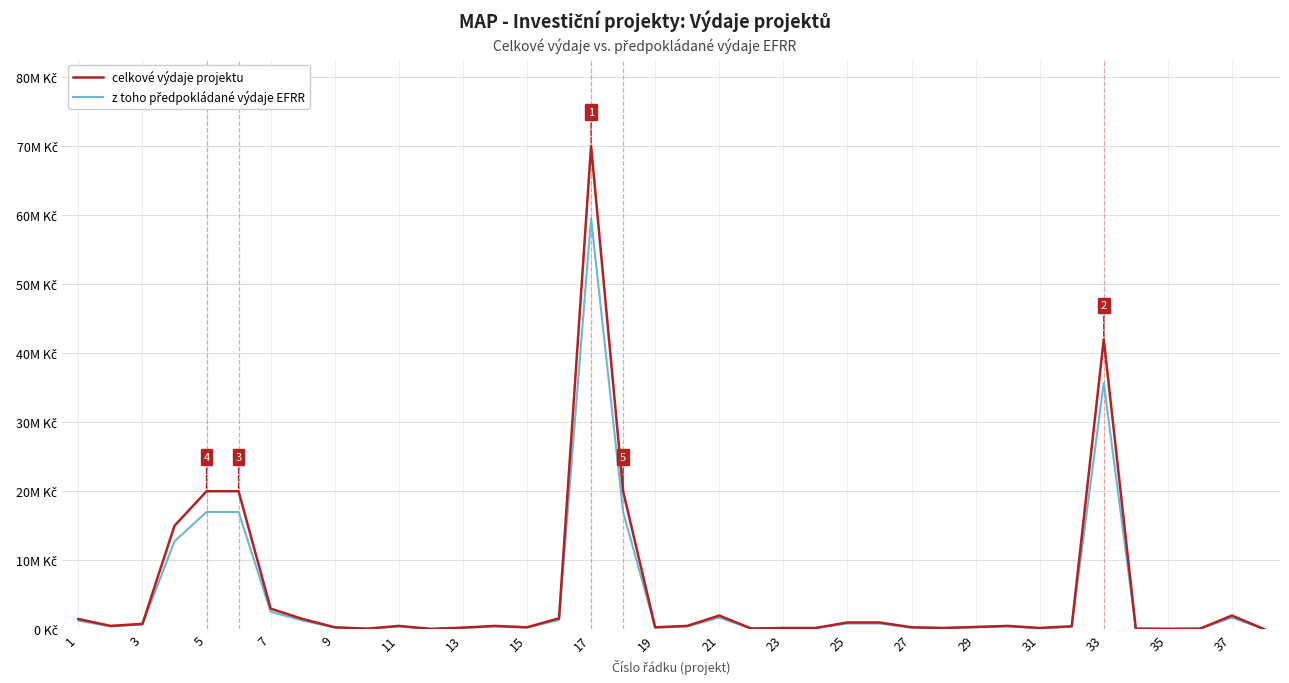

Reading right to left, transcribe all the data shown in this chart.

celkové výdaje projektu: 45000	2000000	100000	80000	100000	42000000	450000	200000	500000	350000	200000	300000	1000000	1000000	200000	200000	120000	2000000	500000	300000	20000000	70000000	1600000	300000	500000	250000	70000	500000	100000	300000	1500000	3000000	20000000	20000000	15000000	800000	500000	1500000
z toho předpokládané výdaje EFRR: 38250	1700000	85000	68000	85000	35700000	382500	170000	425000	297500	170000	255000	850000	850000	170000	170000	102000	1700000	425000	255000	17000000	59500000	1360000	255000	425000	212500	59500	425000	85000	255000	1275000	2550000	17000000	17000000	12750000	680000	425000	1275000